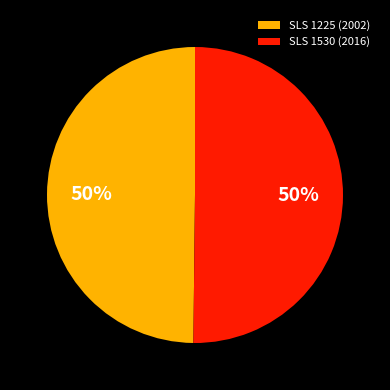

To the nearest percent, what percentage of the pie is SLS 1530 (2016)?

50%